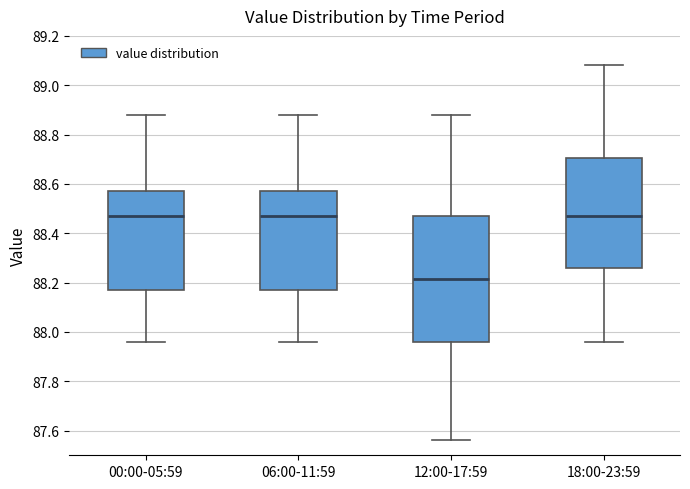

Reading left to right, transcribe this box plot: for each box, give where its median line is, the range the box spans, and where its two whiskers end, as read against the y-axis. The values are not printed on the chart, so give them approximately, as read against the axis.

00:00-05:59: median 88.48, box 88.18 to 88.58, whiskers 87.96 to 88.88
06:00-11:59: median 88.48, box 88.18 to 88.58, whiskers 87.96 to 88.88
12:00-17:59: median 88.22, box 87.96 to 88.48, whiskers 87.56 to 88.88
18:00-23:59: median 88.48, box 88.26 to 88.70, whiskers 87.96 to 89.08